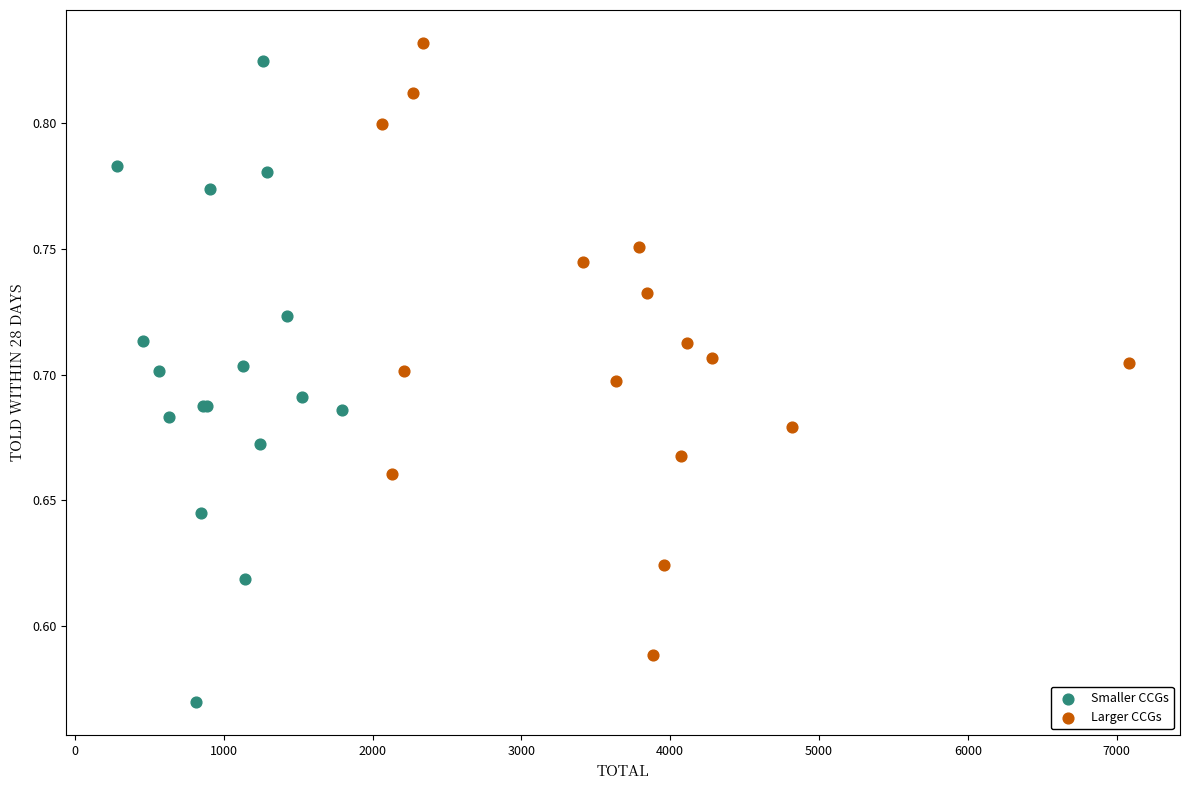

Which series contains the lowest Y value?

Smaller CCGs